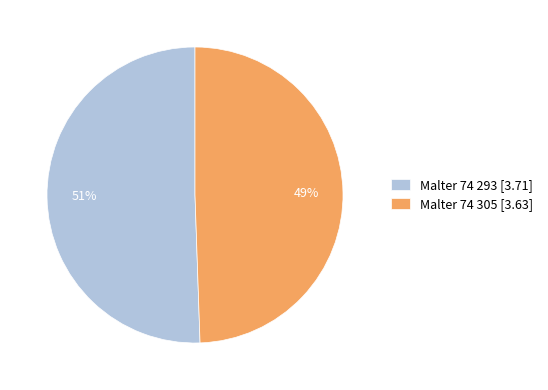

Count the number of slices in the pie.

2